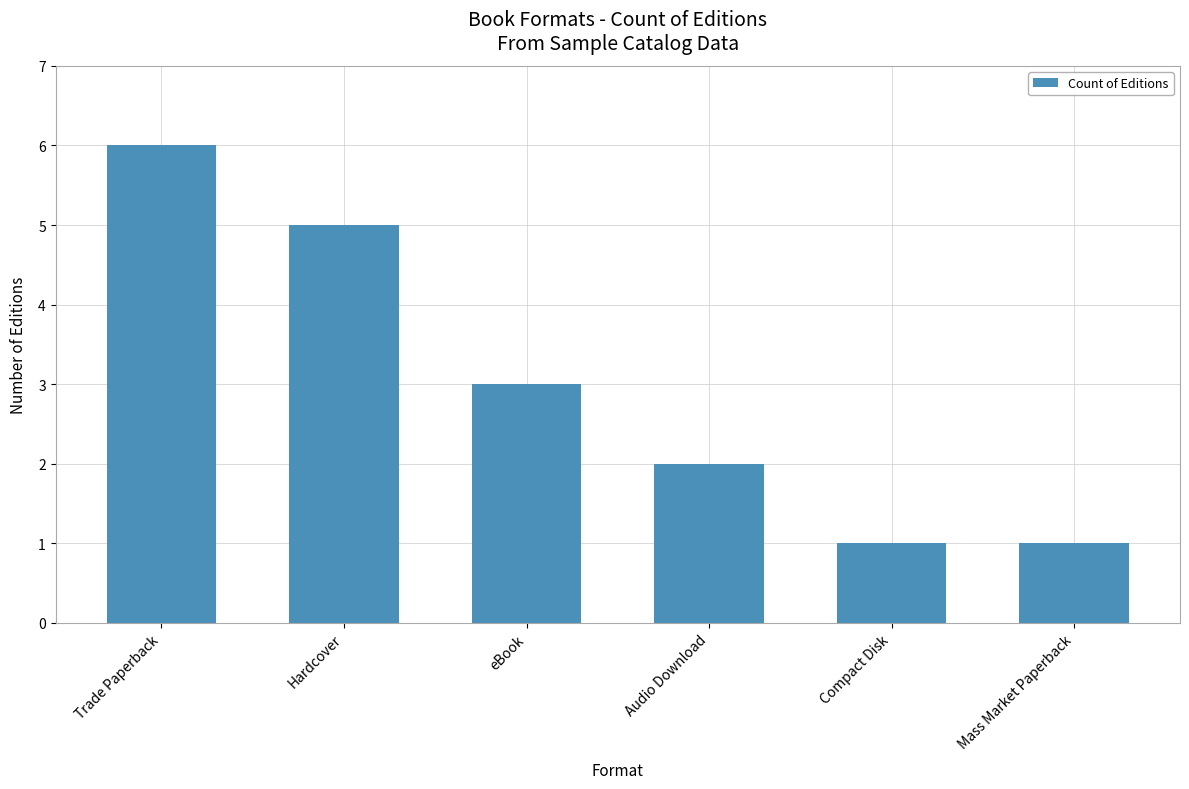

What is the difference between the values at Mass Market Paperback and Hardcover?

4